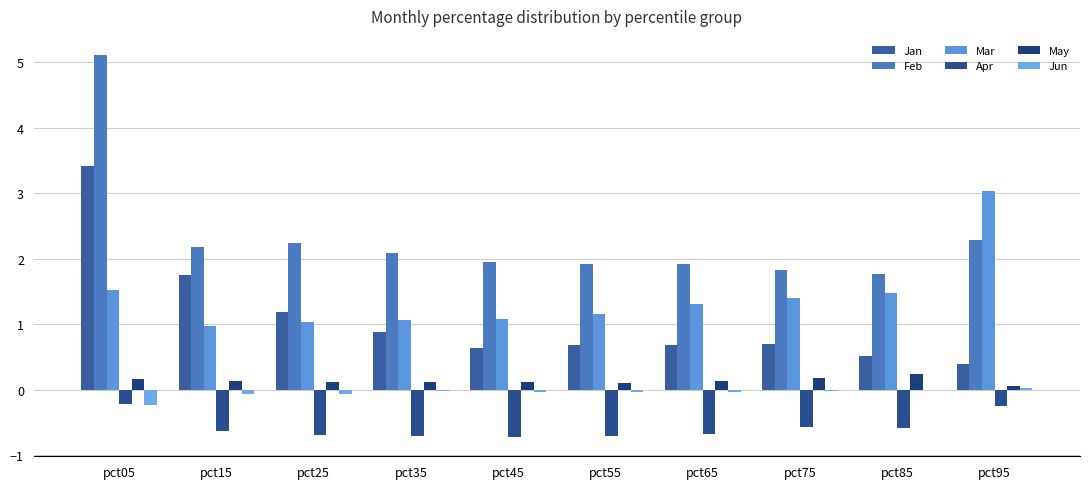

Between pct55 and pct65, which series saw the biggest shift?

Mar